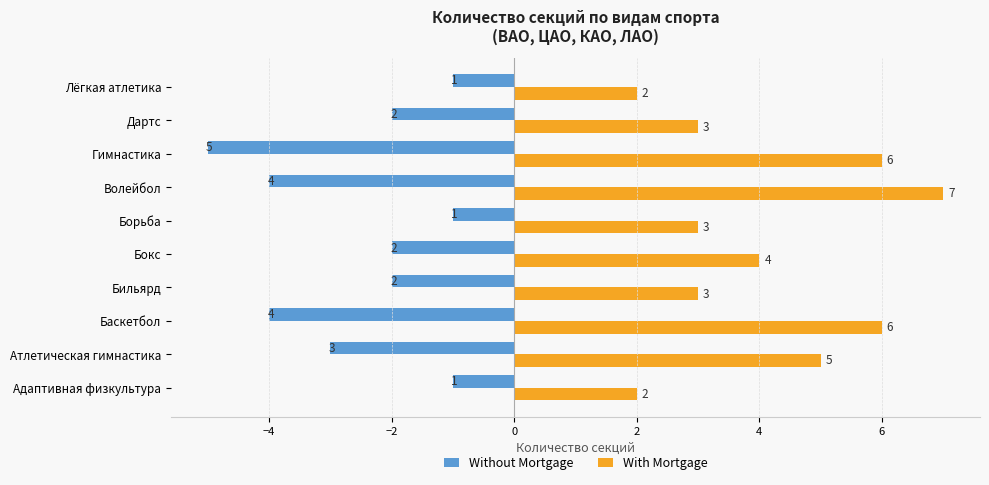

What is the sum of all Without Mortgage values?

-25